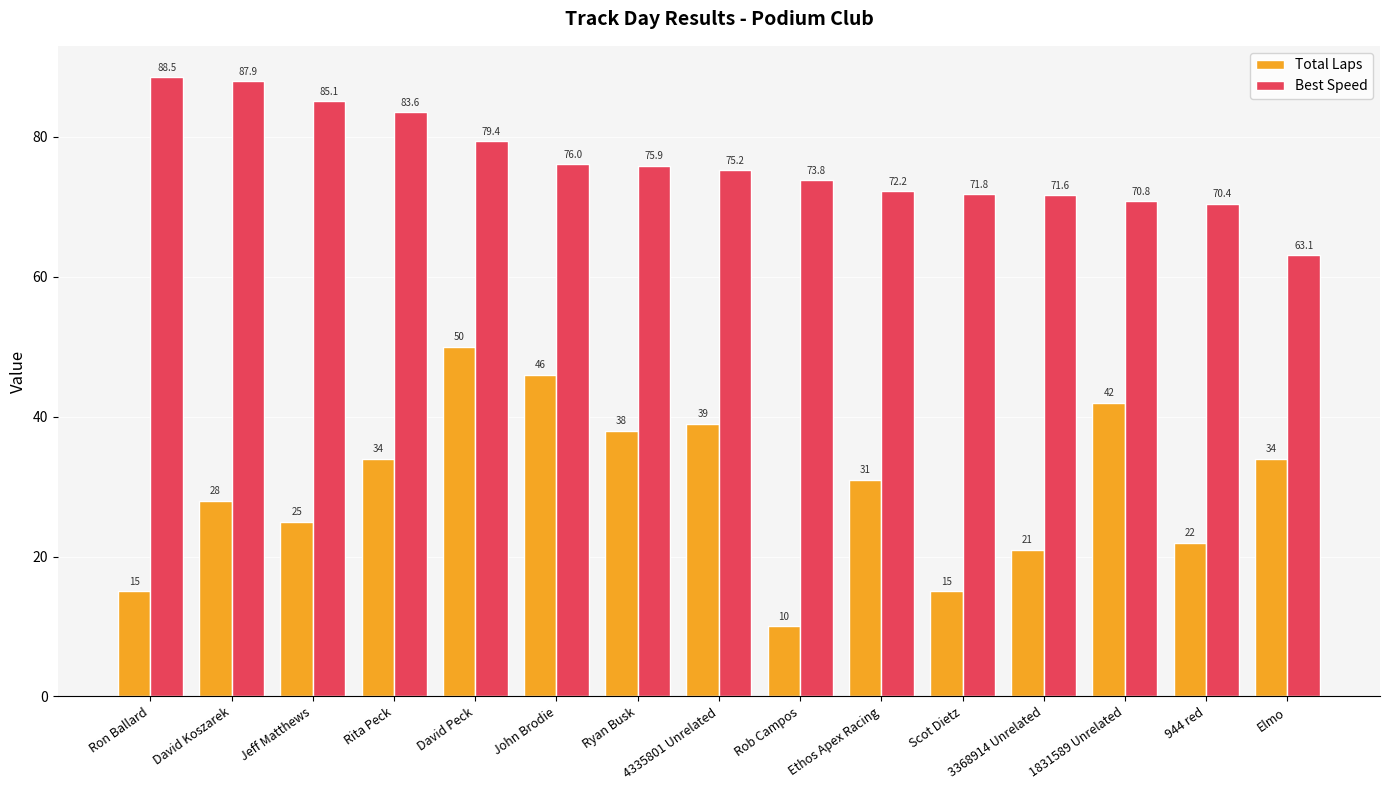

At which label does Total Laps reach its peak?

David Peck